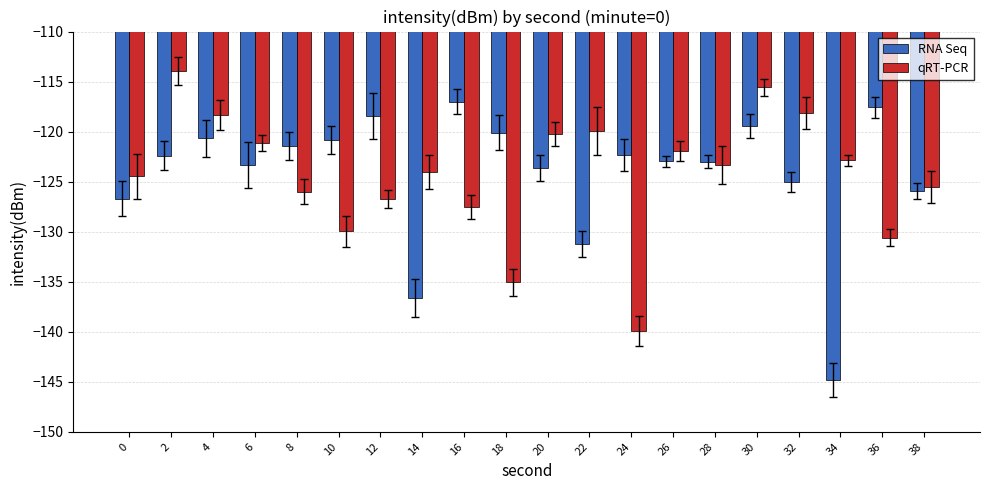

How many bars are there in total?

40